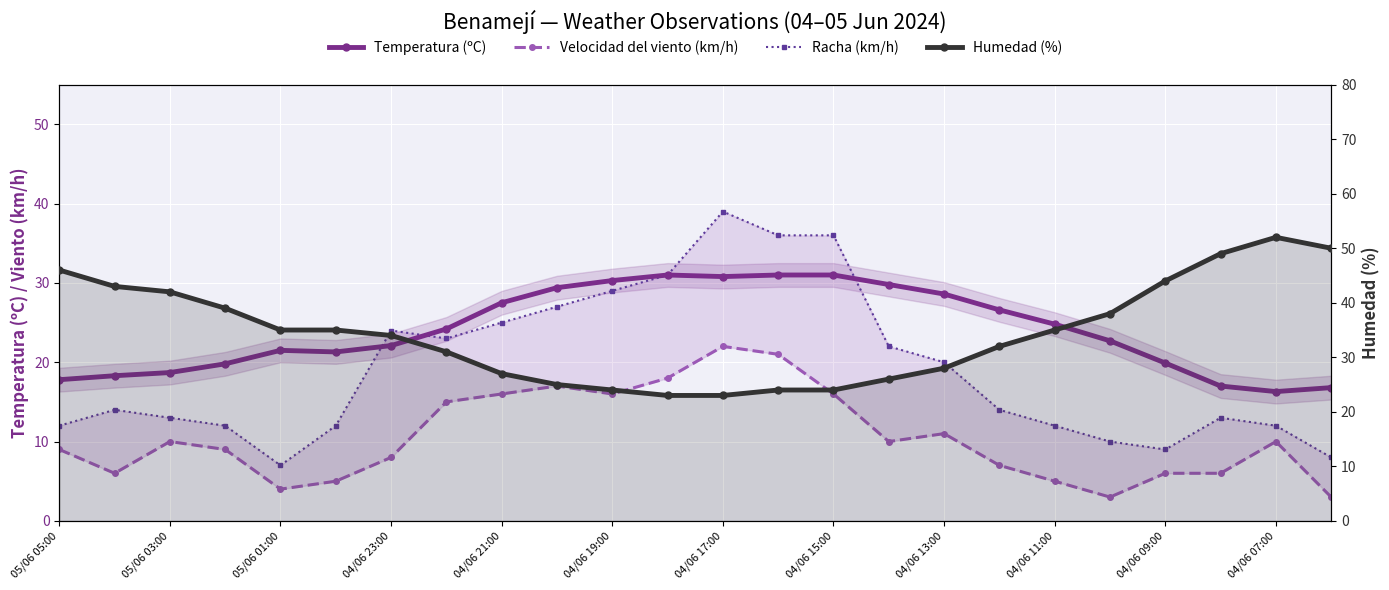

What are all the series names shown in the legend?

Temperatura (ºC), Velocidad del viento (km/h), Racha (km/h), Humedad (%)